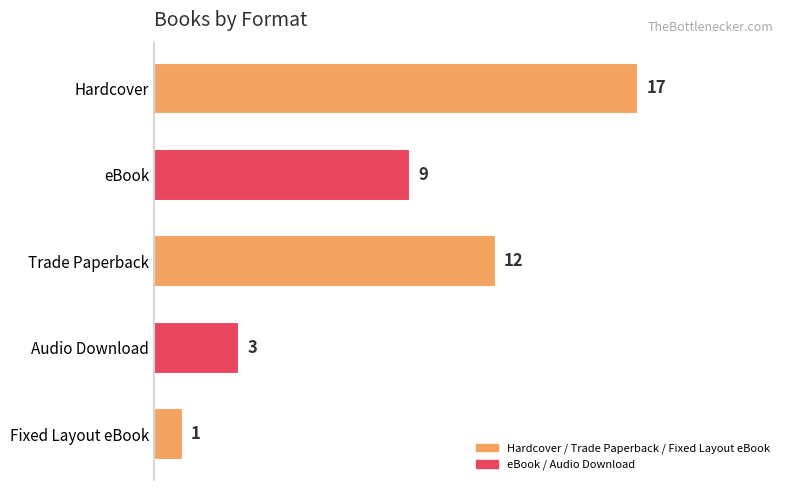

What is the difference between the maximum and minimum values?

16